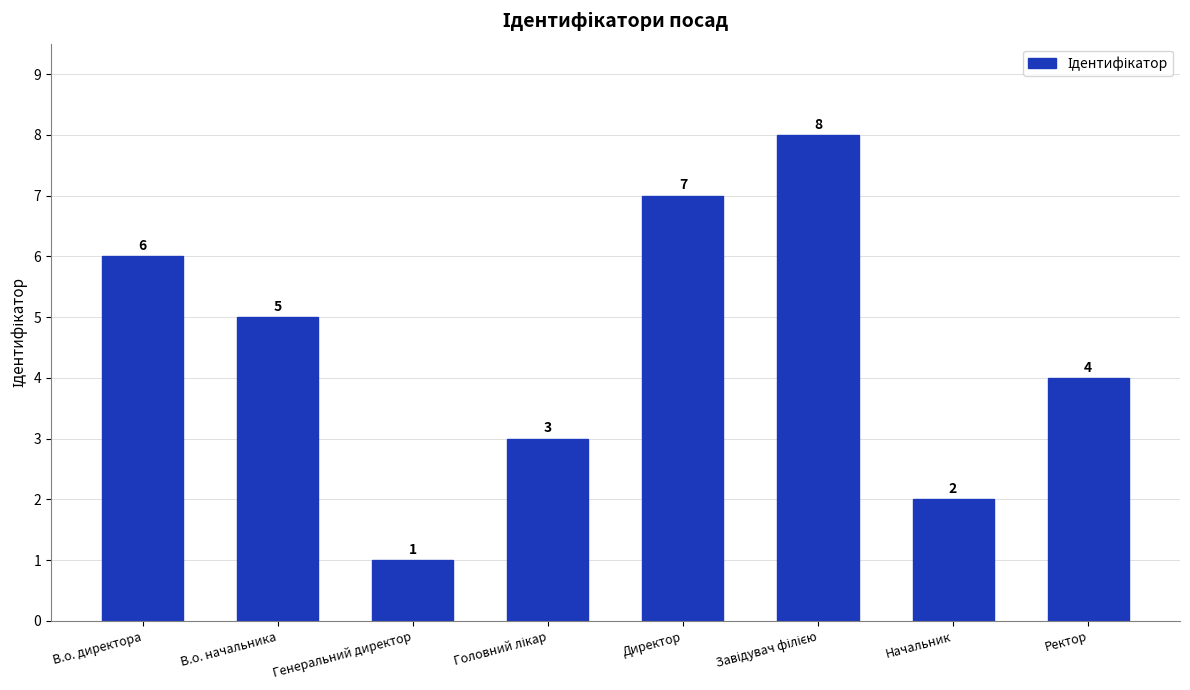

What is the label of the 1st bar from the left?

В.о. директора